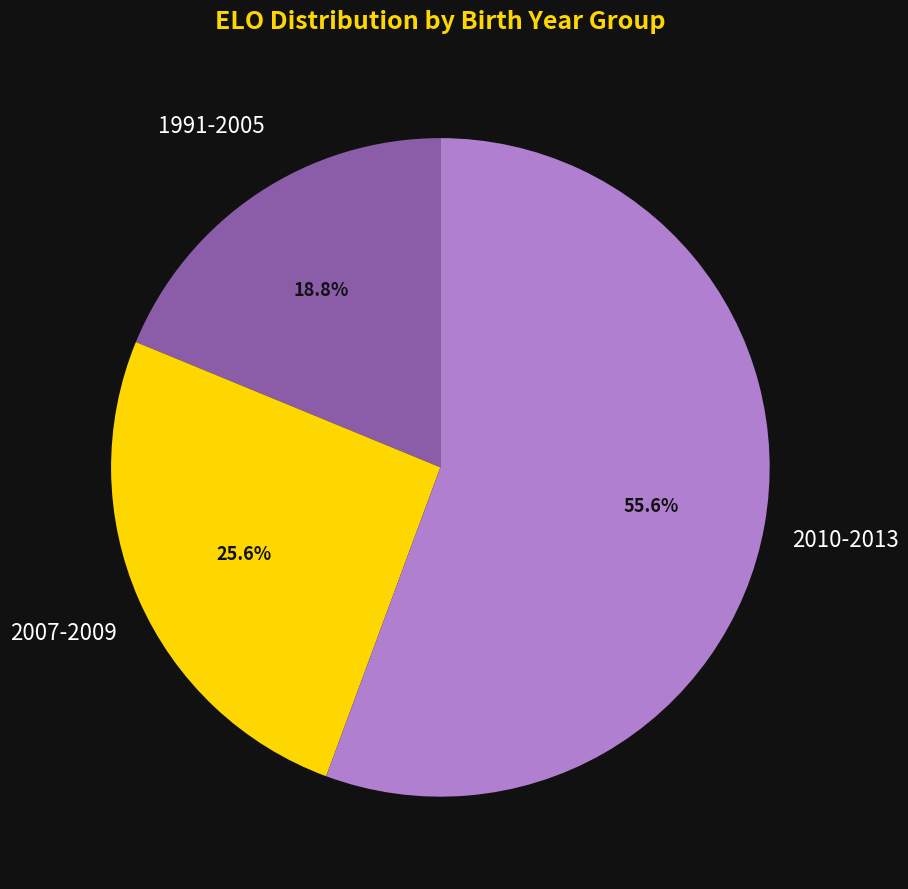

How many segments does this pie chart have?

3